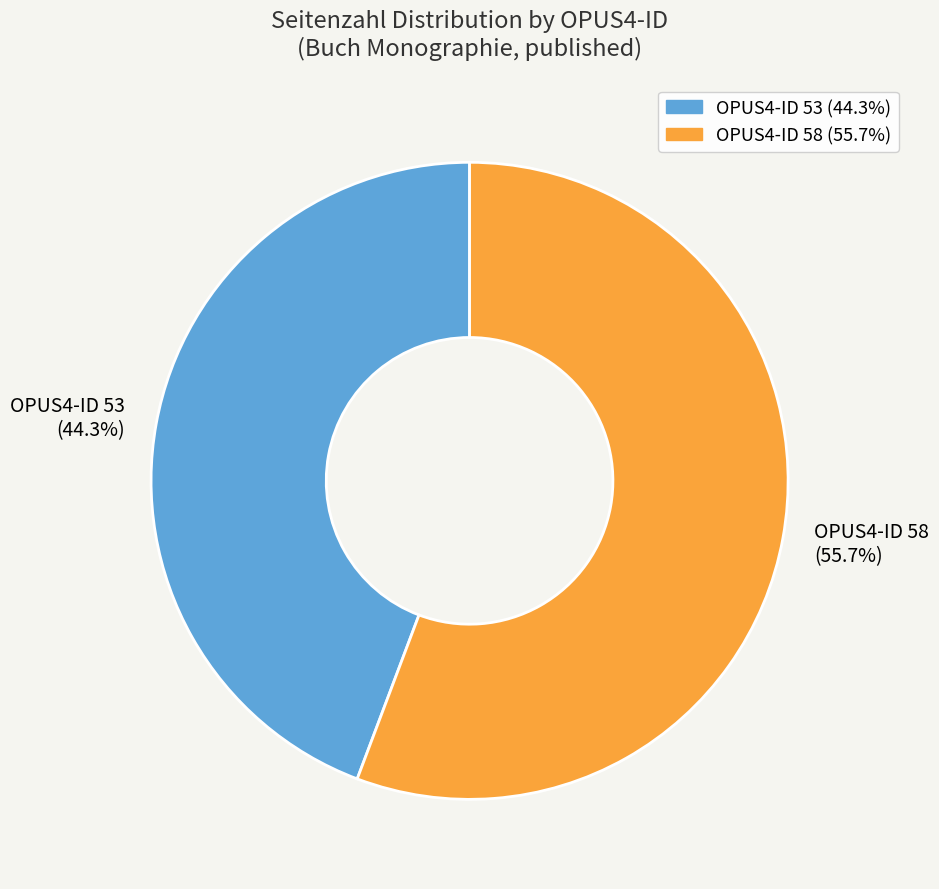

Is there any slice that represents more than half of the pie?

Yes